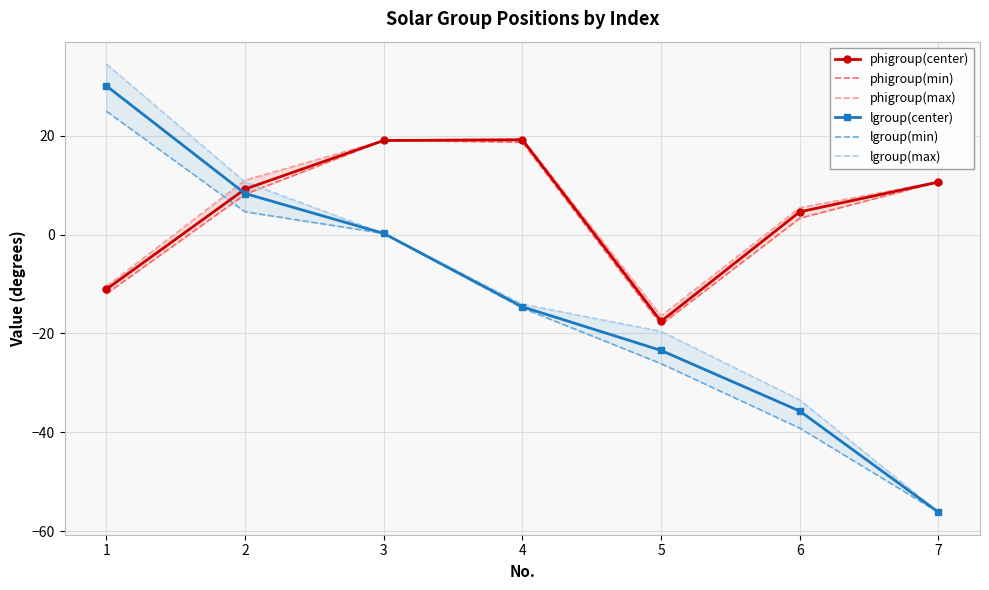

What is the total value across all series at 4?

13.7